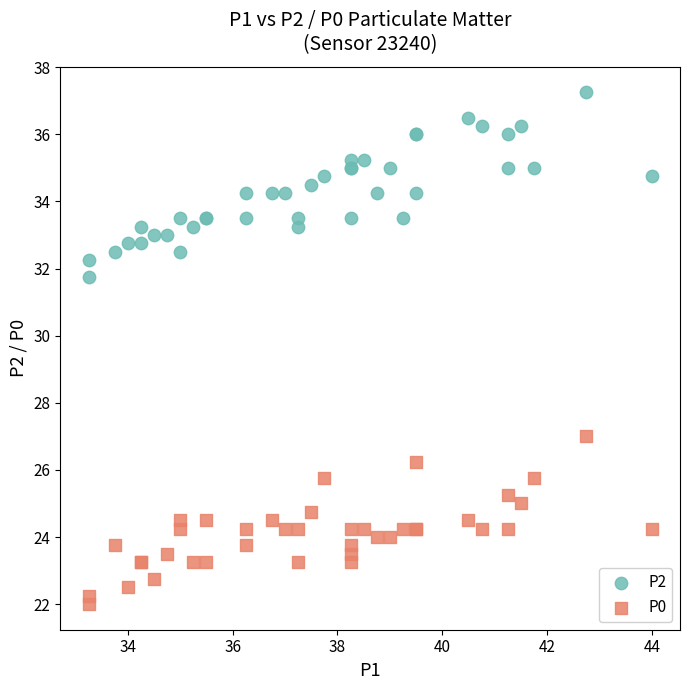

Which series contains the highest Y value?

P2